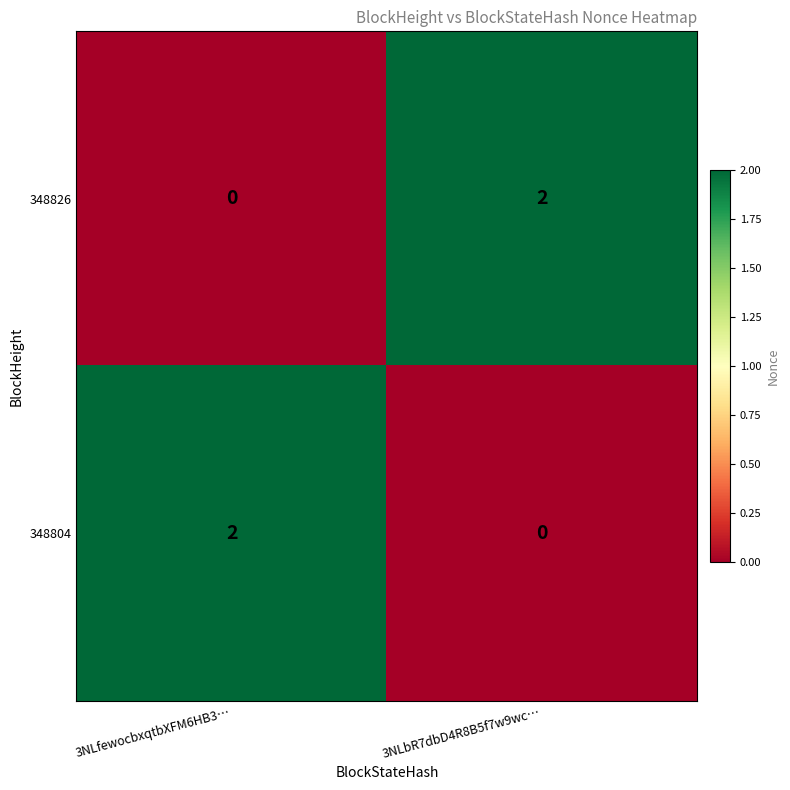

Reading left to right, list all the values displayed in this chart.

348826: 3NLfewocbxqtbXFM6HB3…=0	3NLbR7dbD4R8B5f7w9wc…=2
348804: 3NLfewocbxqtbXFM6HB3…=2	3NLbR7dbD4R8B5f7w9wc…=0